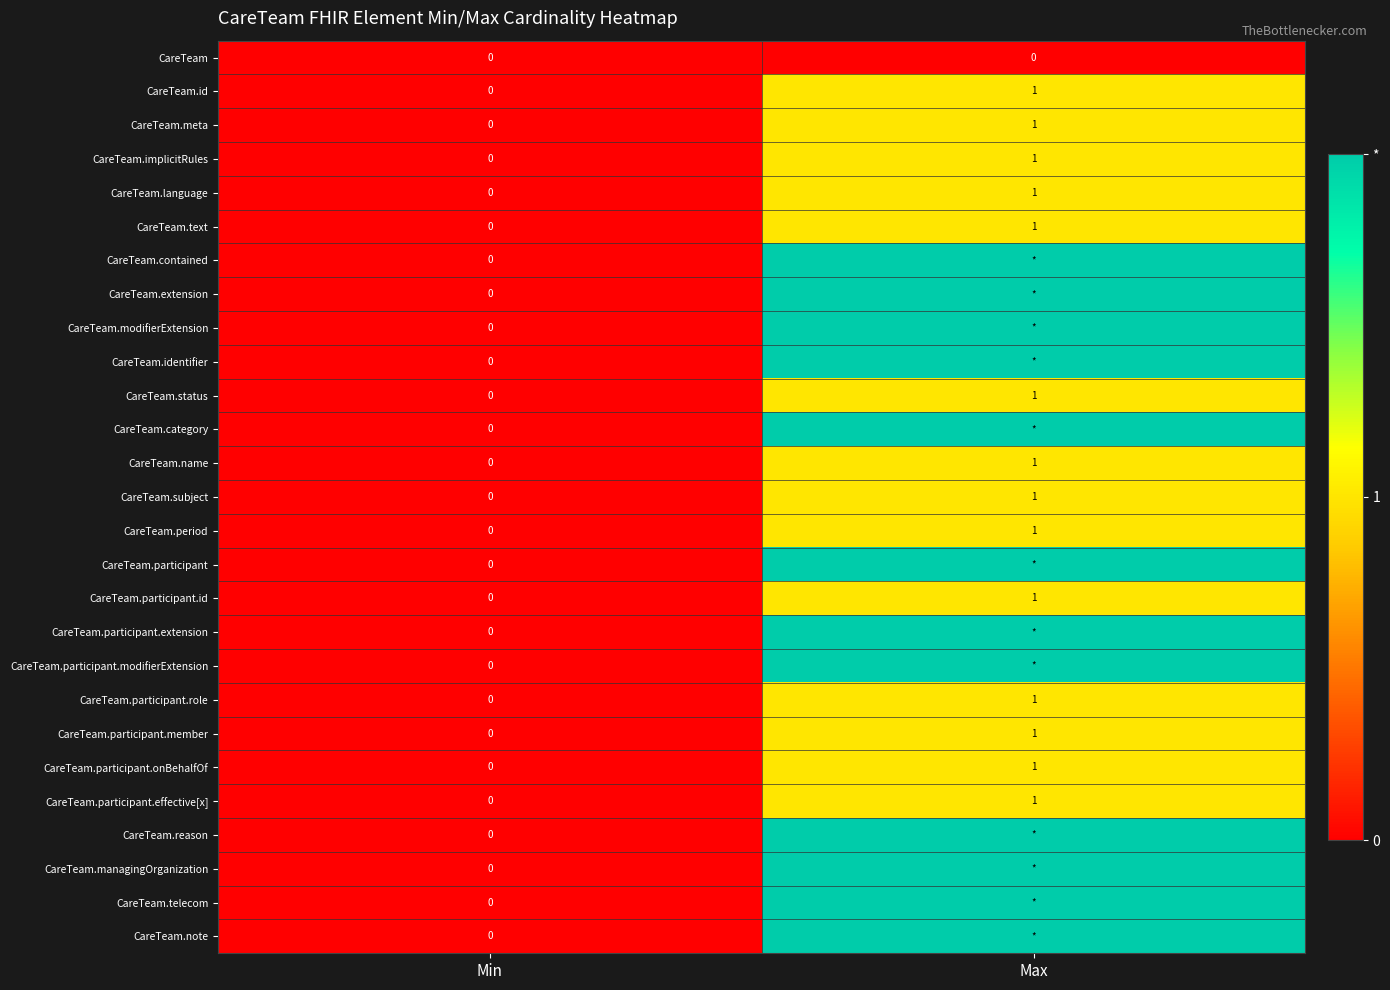

At how many categories does at least one series exceed 0?

1